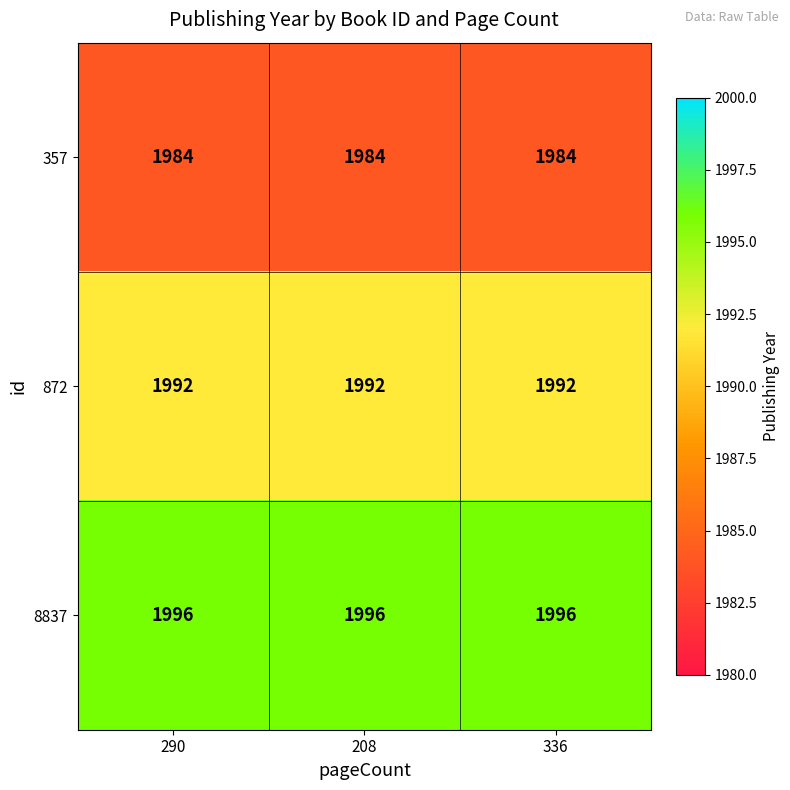

The value of 872 at 208 is 735. True or false?

False